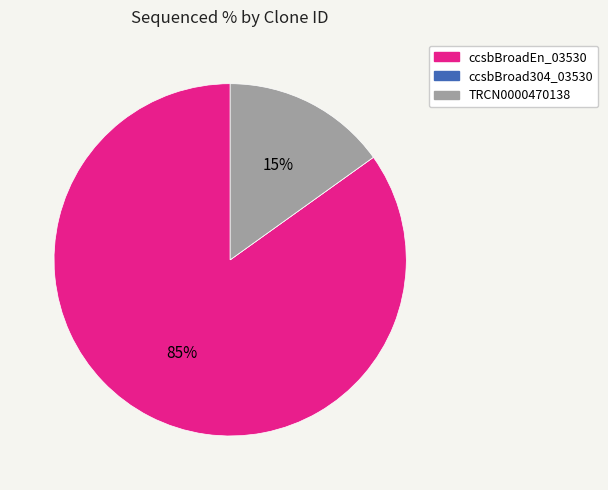

Which slice is the largest?

ccsbBroadEn_03530